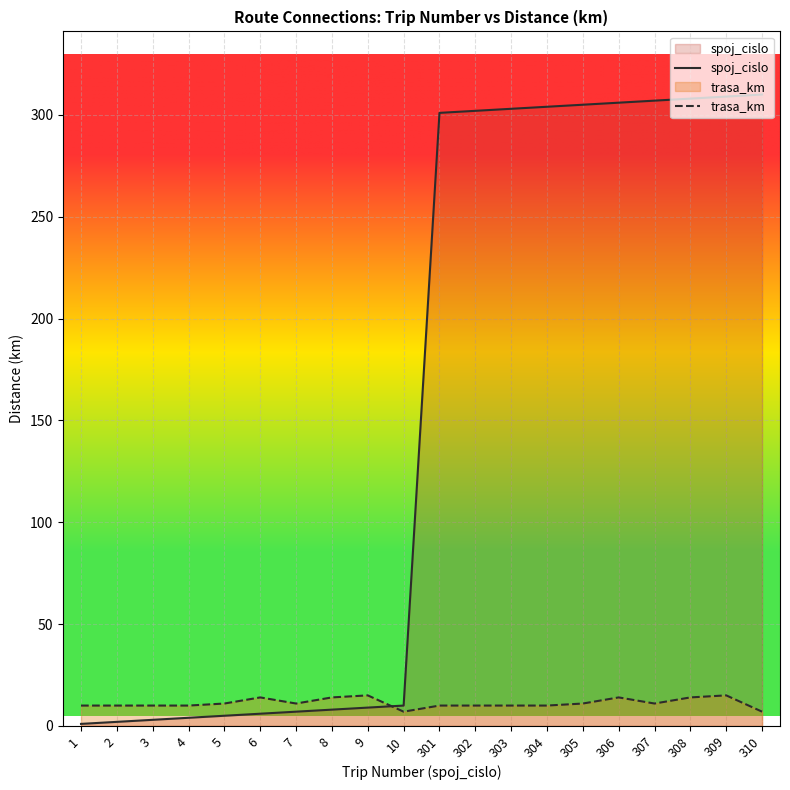

What is the difference between the highest and lowest values at 309?

294